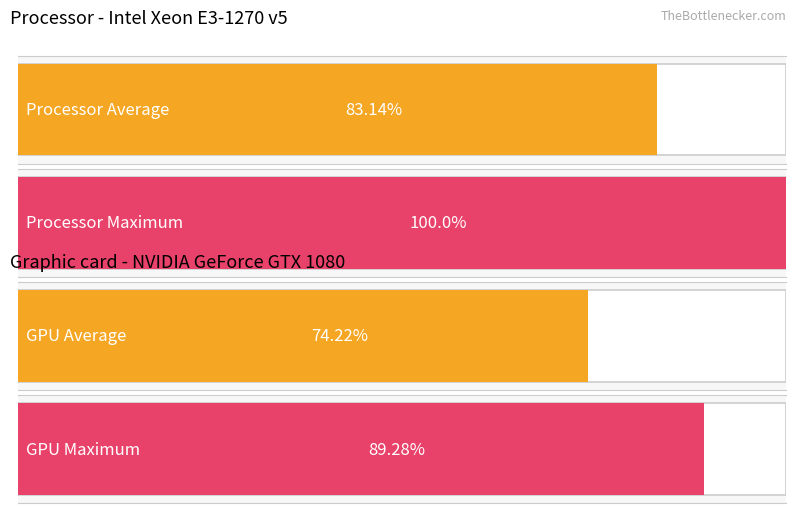

Which series has the largest range (max minus min)?

Maximum utilization